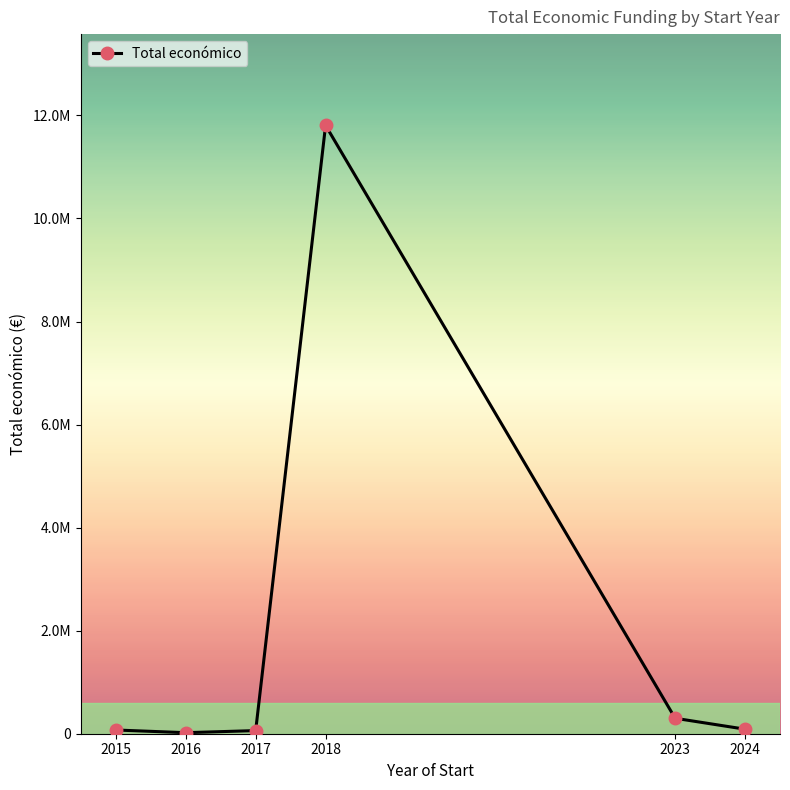

Does the chart have visible grid lines?

No